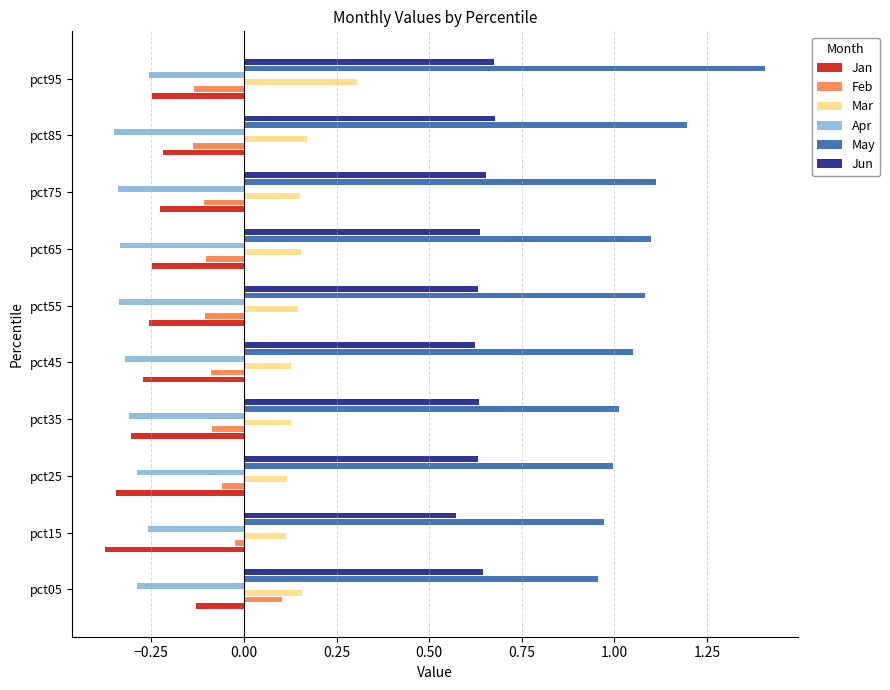

The value of Apr at pct05 is -0.1. True or false?

False